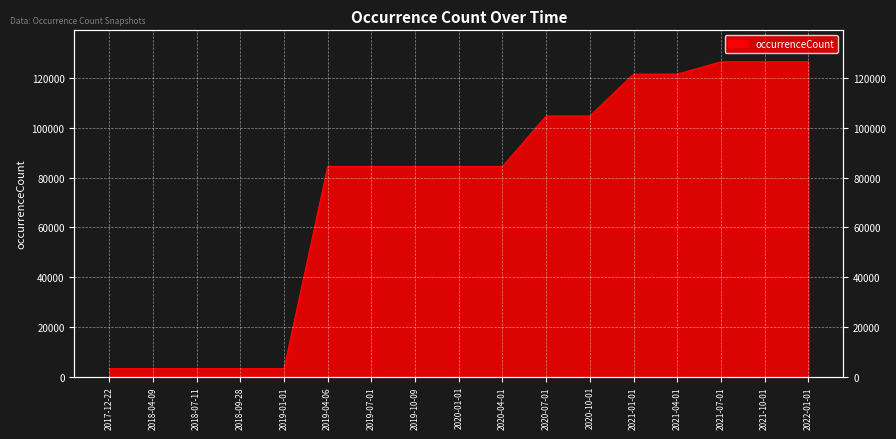

What position from the right is 2022-01-01?

1